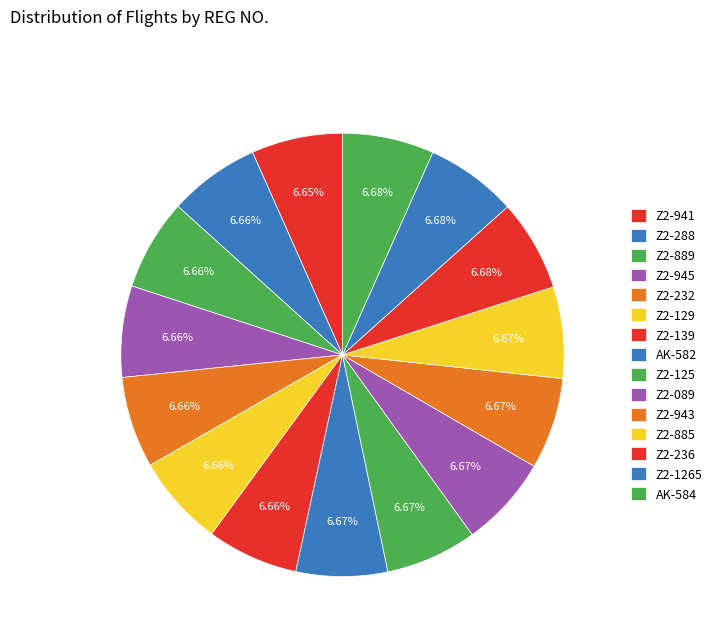

Is Z2-288 the majority of the pie?

No